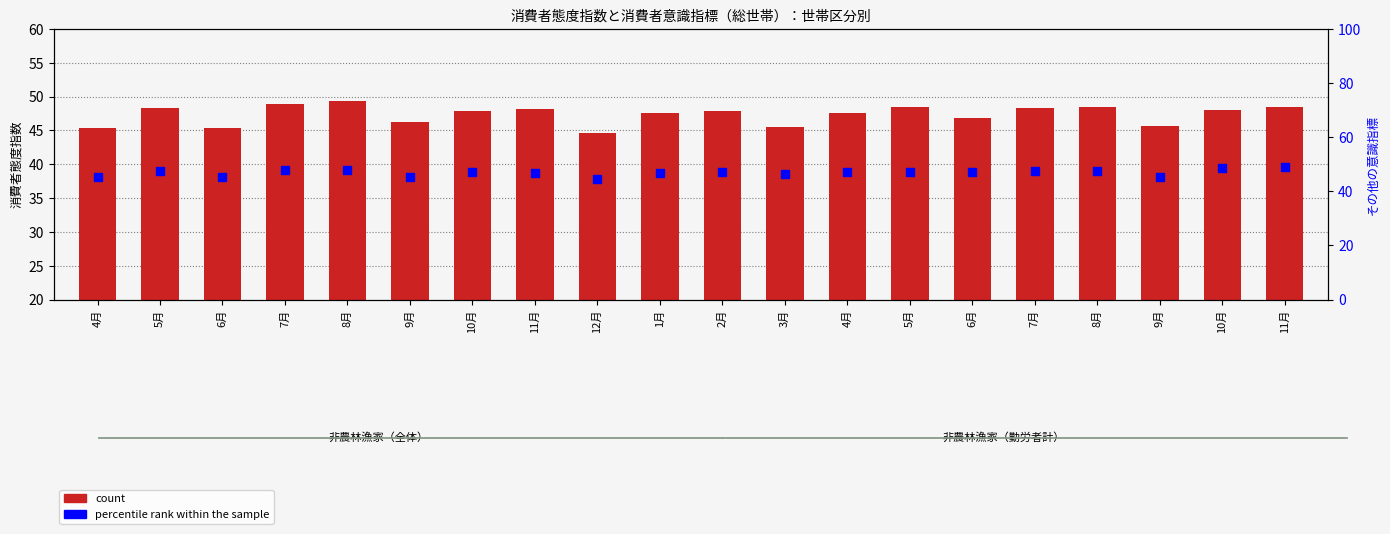

Which series has the largest Y range (max minus min)?

count